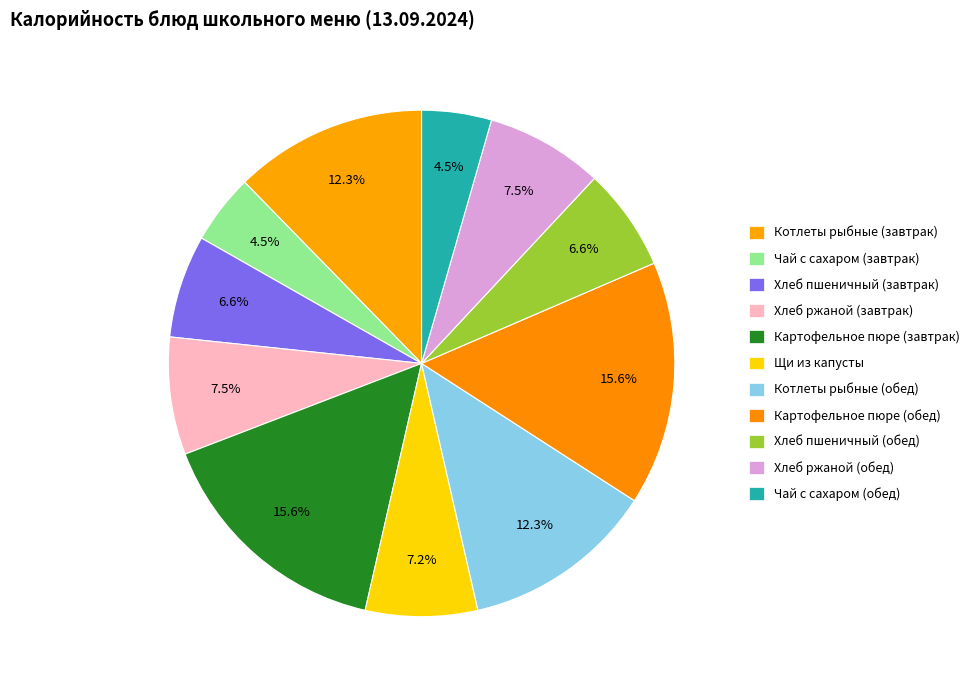

Combined, what portion of the pie is Хлеб ржаной (завтрак) and Чай с сахаром (обед)?

12.0%